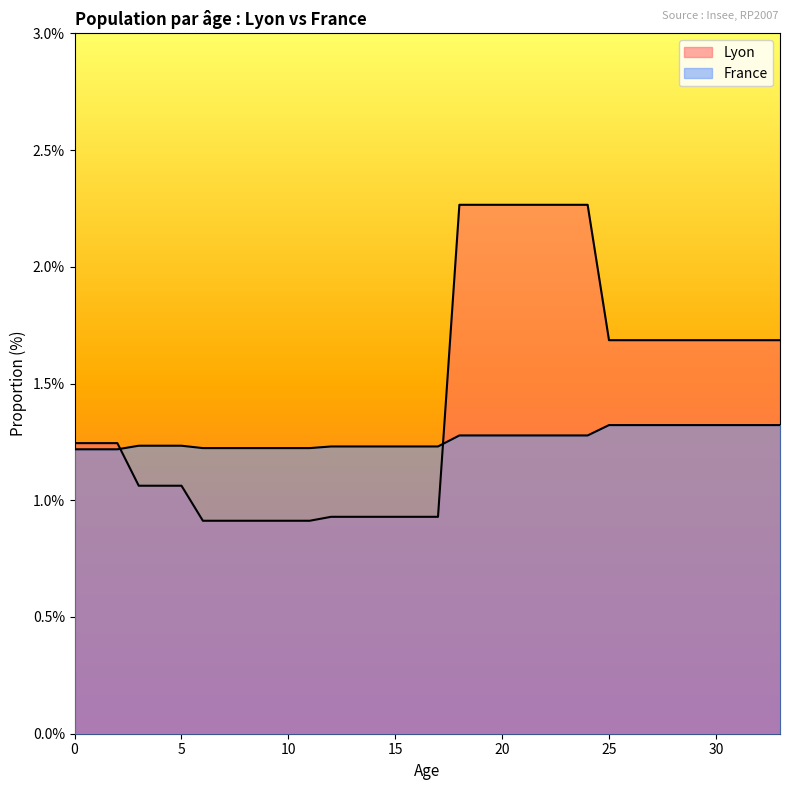

Does the chart display data point markers on the line(s)?

No